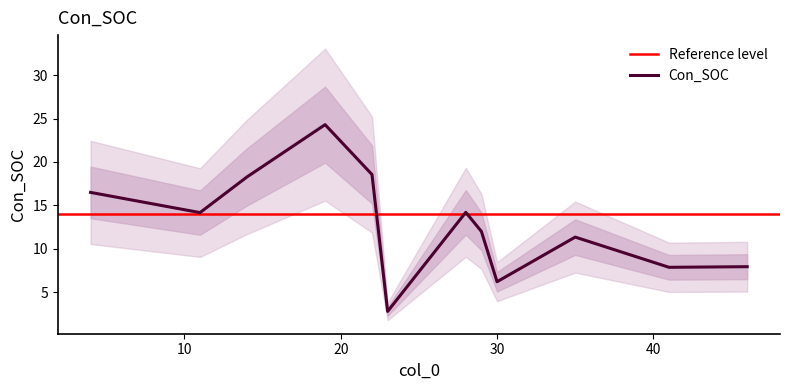

Does the chart display data point markers on the line(s)?

No